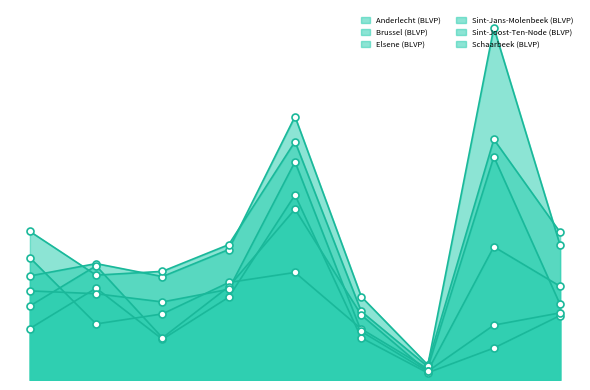

What is the sum of the Brussel (BLVP) values at cd&v and N-VA?

2704